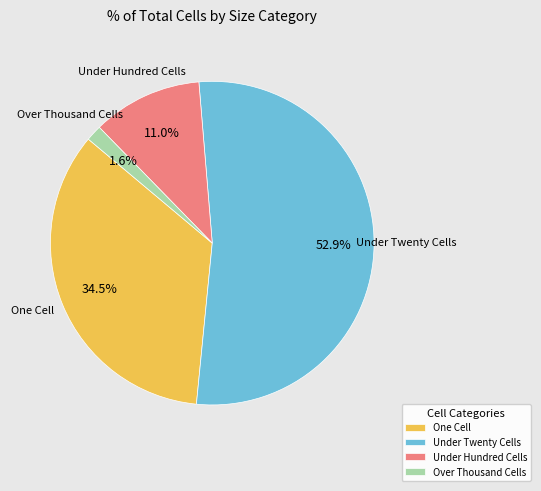

Which has a higher value, One Cell or Over Thousand Cells?

One Cell